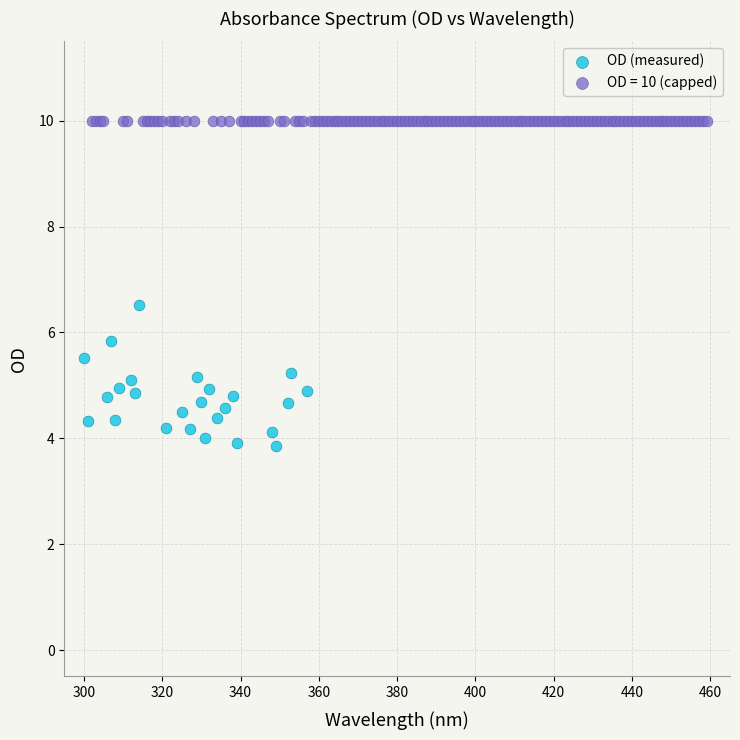

Which series reaches the maximum Y coordinate?

OD = 10 (capped)